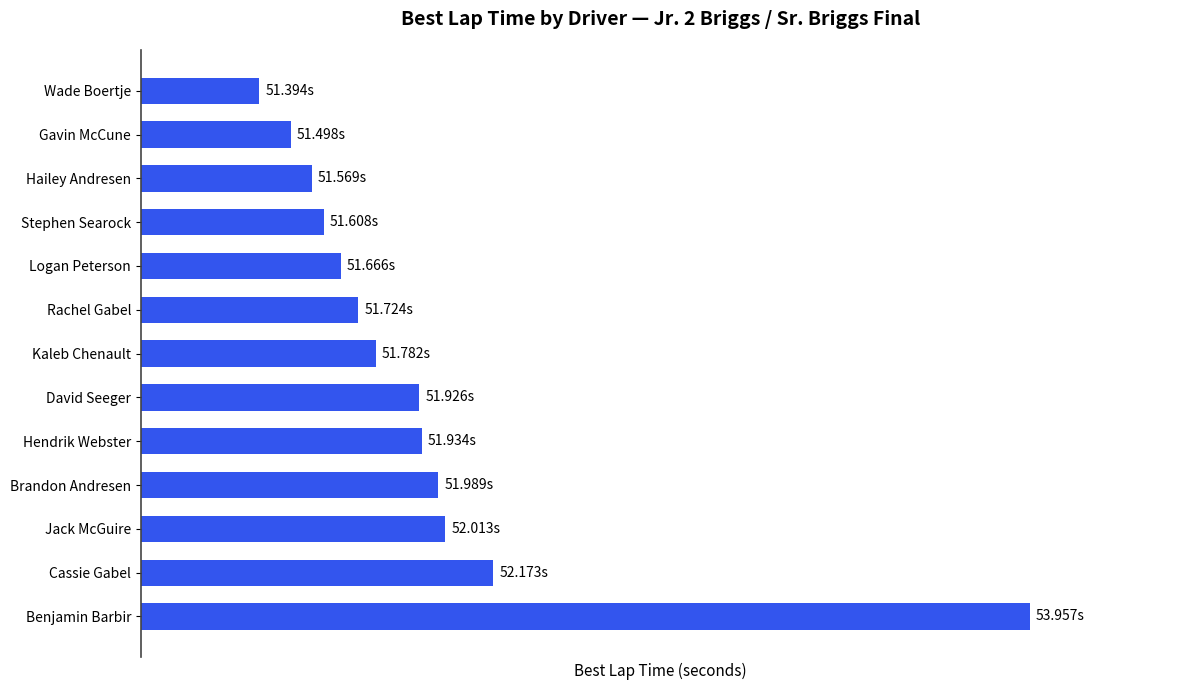

What is the difference between the maximum and minimum values?

2.6